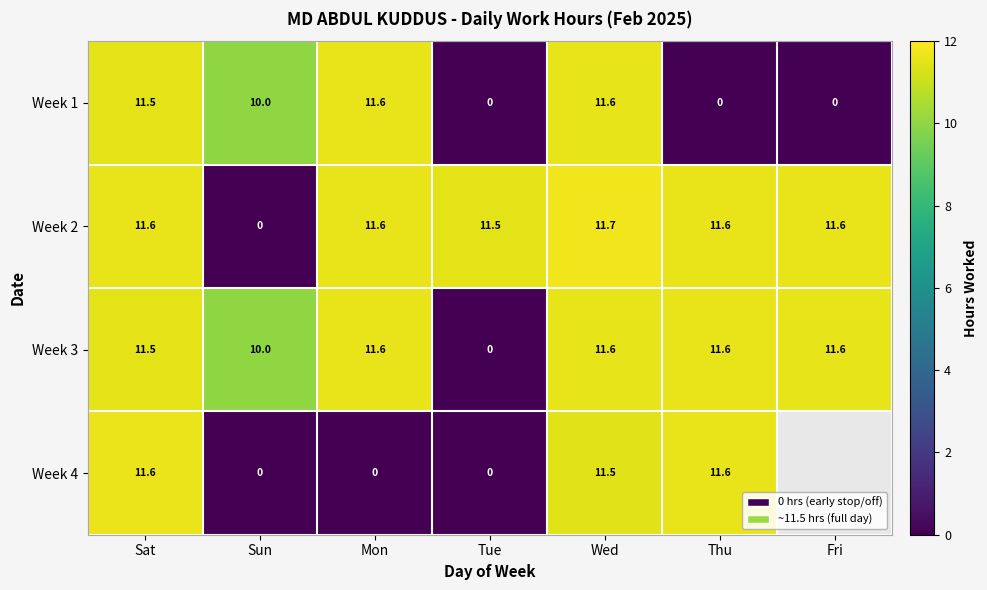

What is the spread (max minus min) of values at Thu?

11.6